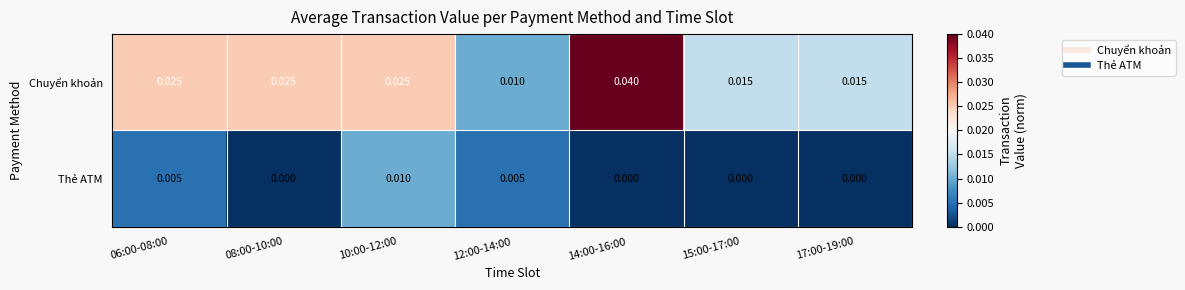

Which series changed the most between 06:00-08:00 and 12:00-14:00?

Chuyển khoản